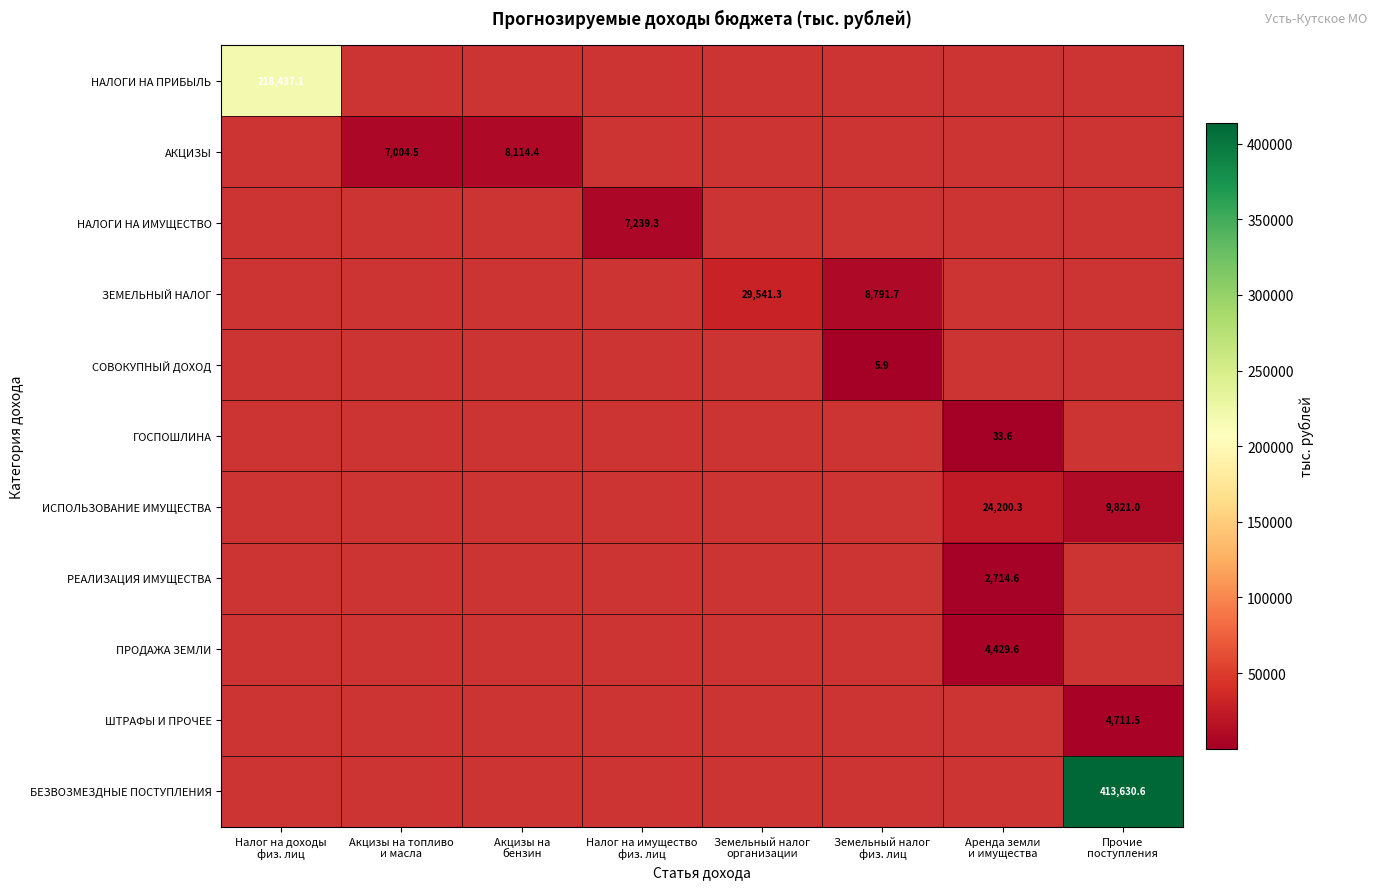

What is the greatest value displayed?

413630.6